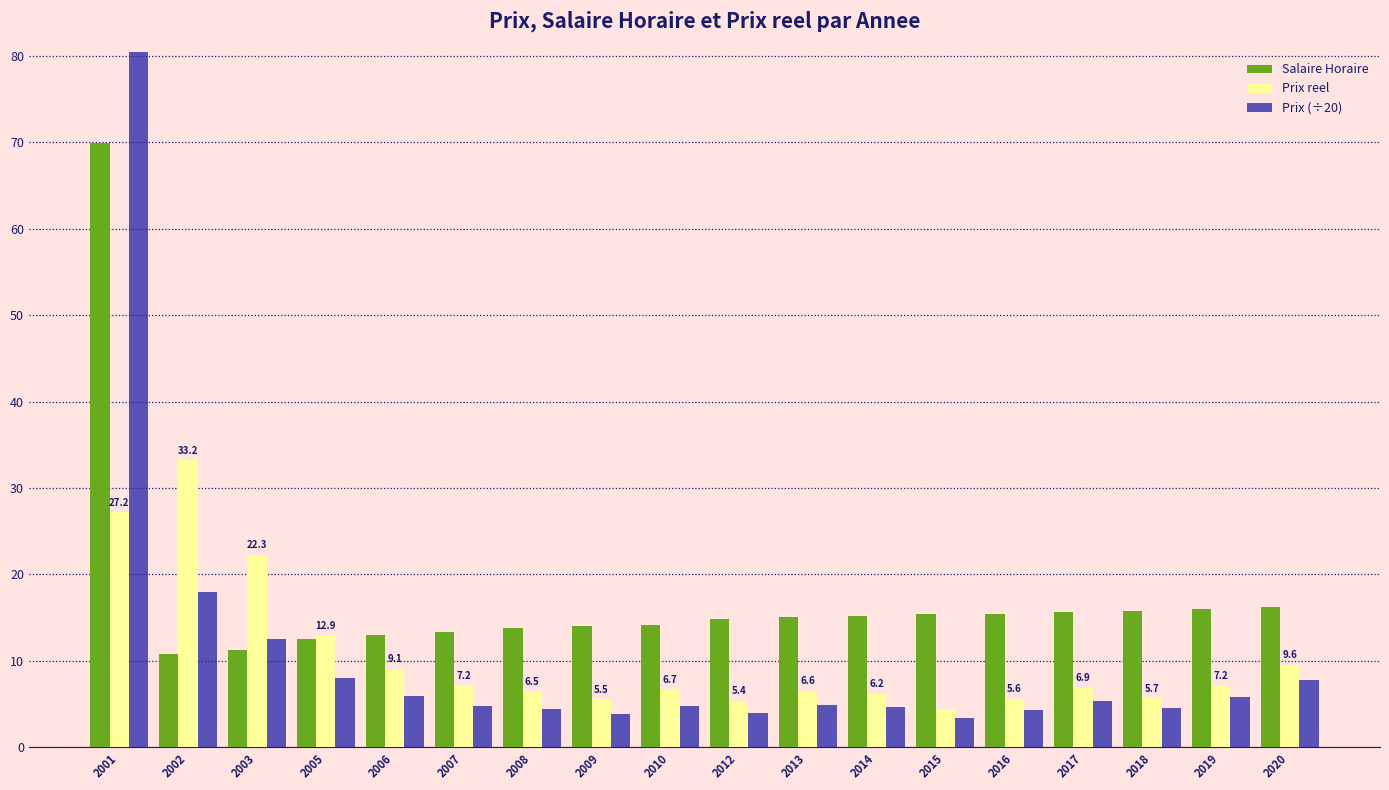

Reading left to right, list all the values displayed in this chart.

Salaire Horaire: 2001=70.0	2002=10.8	2003=11.2	2005=12.5	2006=13.0	2007=13.3	2008=13.8	2009=14.0	2010=14.2	2012=14.9	2013=15.1	2014=15.2	2015=15.4	2016=15.5	2017=15.6	2018=15.8	2019=16.1	2020=16.2
Prix reel: 2001=27.2	2002=33.2	2003=22.3	2005=12.9	2006=9.1	2007=7.2	2008=6.5	2009=5.5	2010=6.7	2012=5.4	2013=6.6	2014=6.2	2015=4.4	2016=5.6	2017=6.9	2018=5.7	2019=7.2	2020=9.6
Prix (÷20): 2001=95.1	2002=17.9	2003=12.5	2005=8.1	2006=5.9	2007=4.8	2008=4.5	2009=3.9	2010=4.7	2012=4.0	2013=5.0	2014=4.7	2015=3.4	2016=4.4	2017=5.4	2018=4.5	2019=5.8	2020=7.8